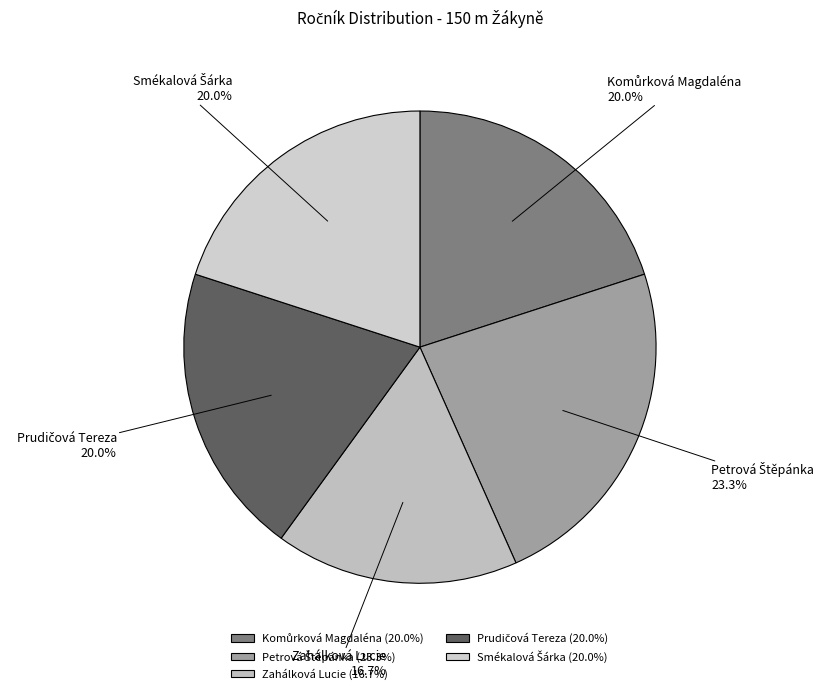

Is there any slice that represents more than half of the pie?

No